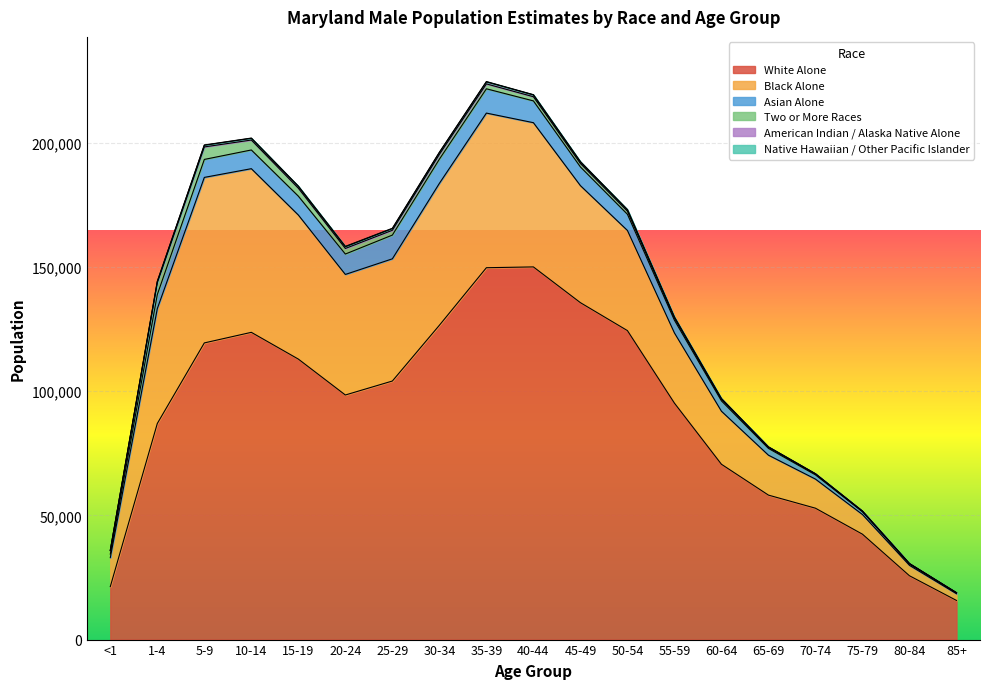

What is the maximum value for Asian Alone?

9774